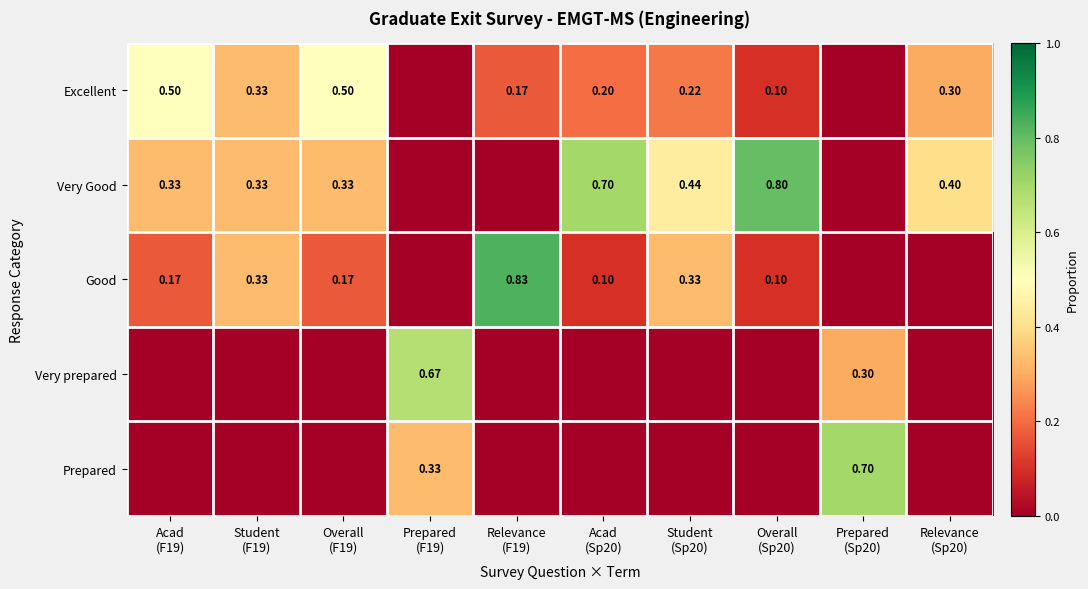

The Very prepared series shows 0.0 at Overall (Sp20). True or false?

True